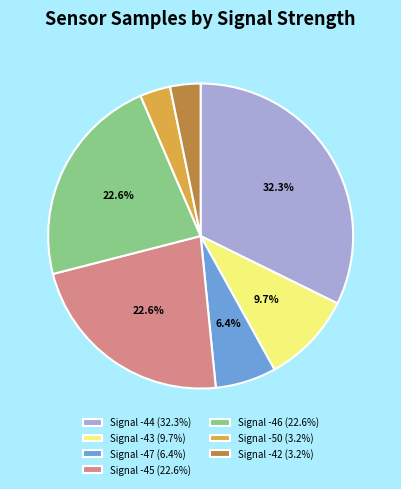

Combined, do Signal -43 (9.7%) and Signal -50 (3.2%) account for over 50%?

No